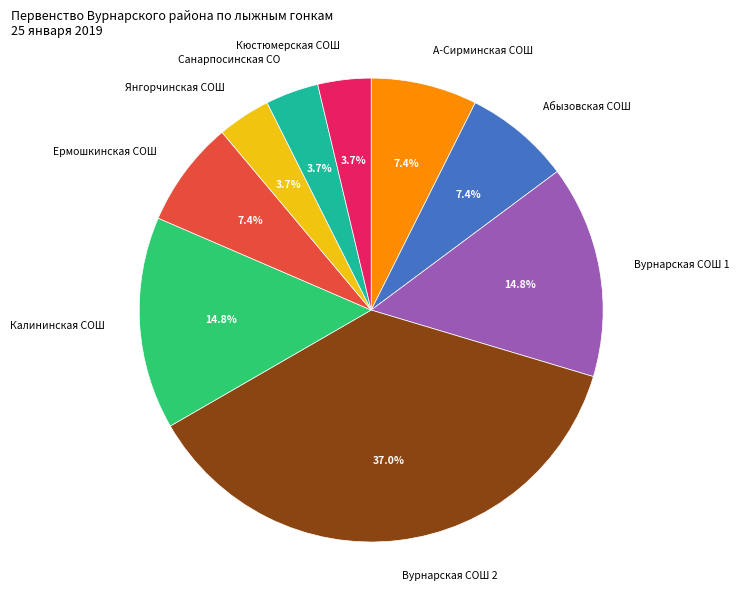

What percentage is the Вурнарская СОШ 1 slice, to the nearest percent?

15%